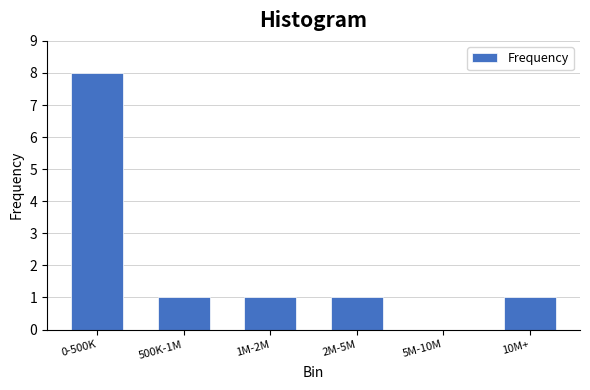

Reading left to right, what are all the values shown in this chart?

0-500K=8	500K-1M=1	1M-2M=1	2M-5M=1	5M-10M=0	10M+=1